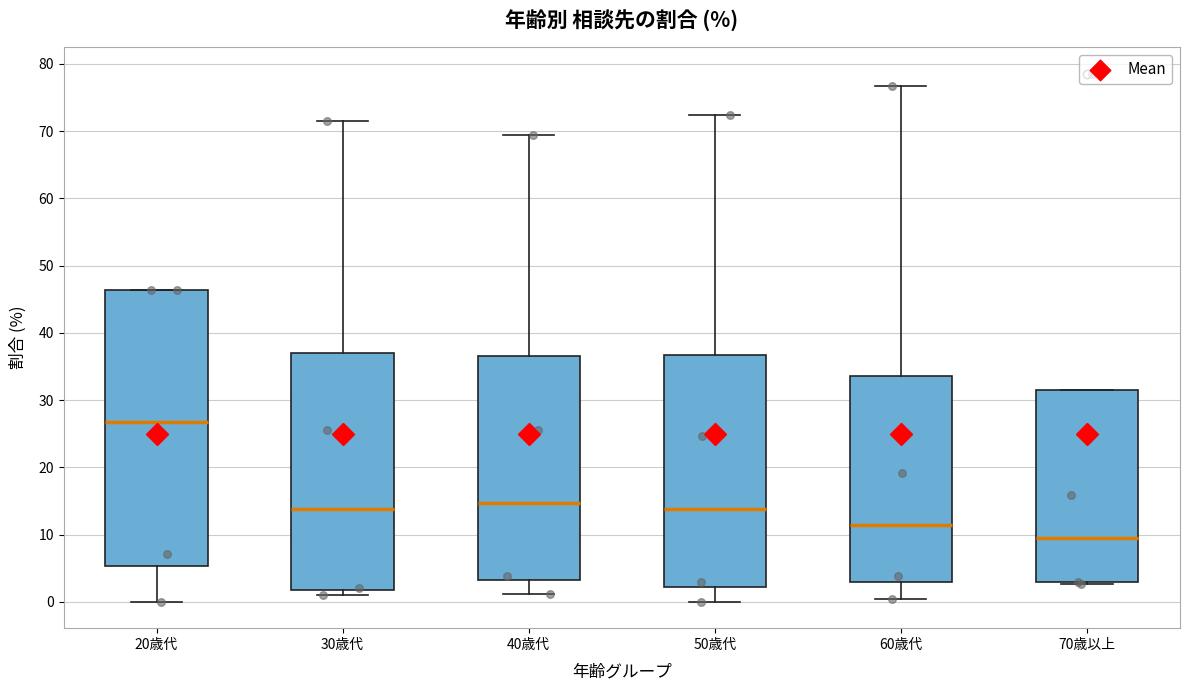

Which box has the lowest median line?

70歳以上